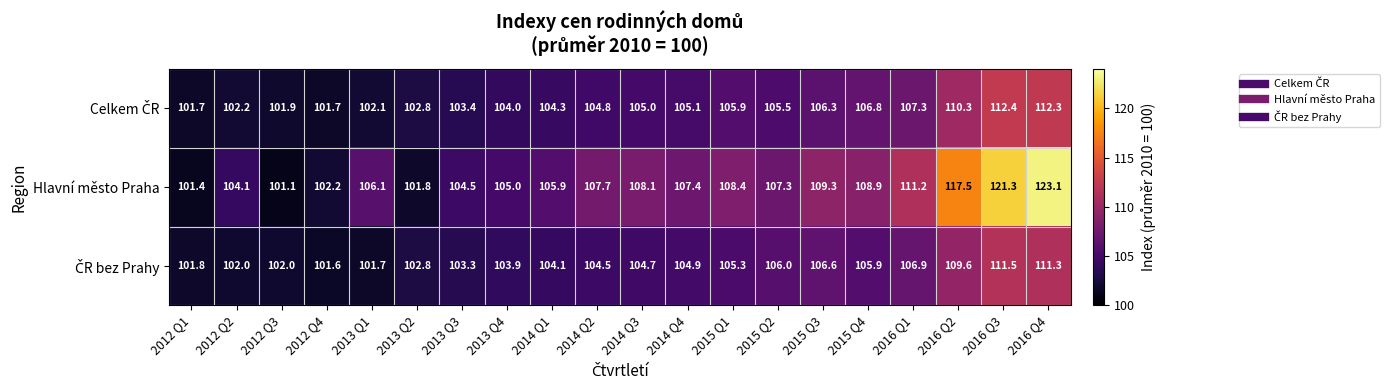

At which category is the sum across all series the highest?

2016 Q4